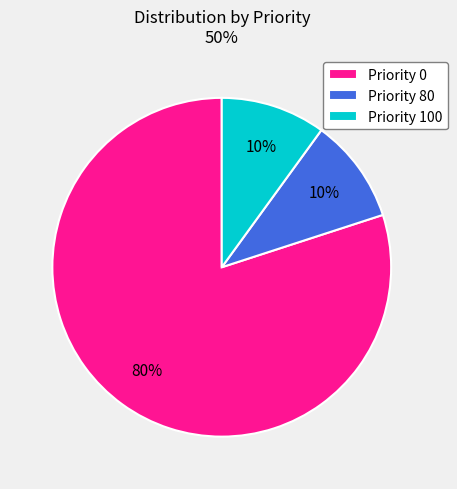

To the nearest percent, what is the average slice percentage?

33%